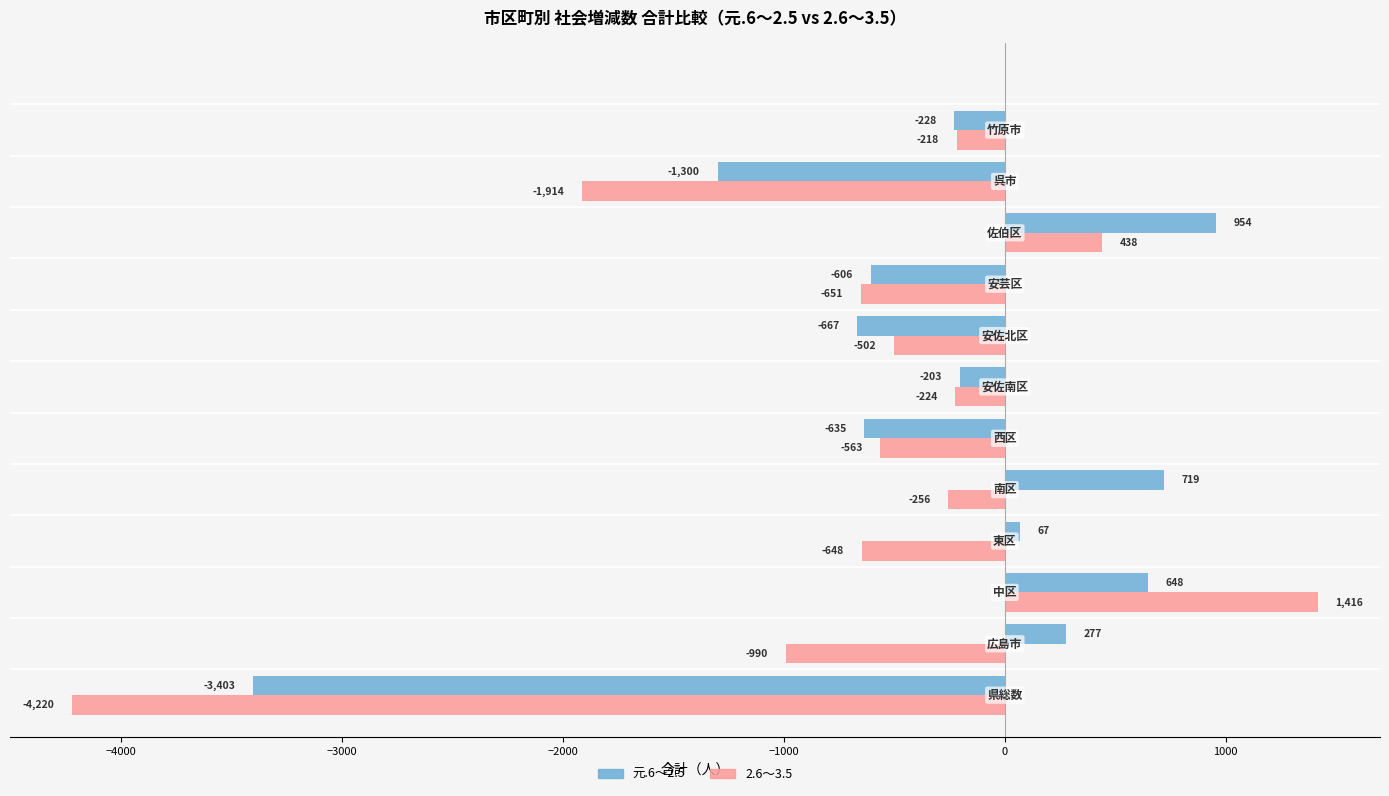

Which series has the widest spread of values?

2.6～3.5